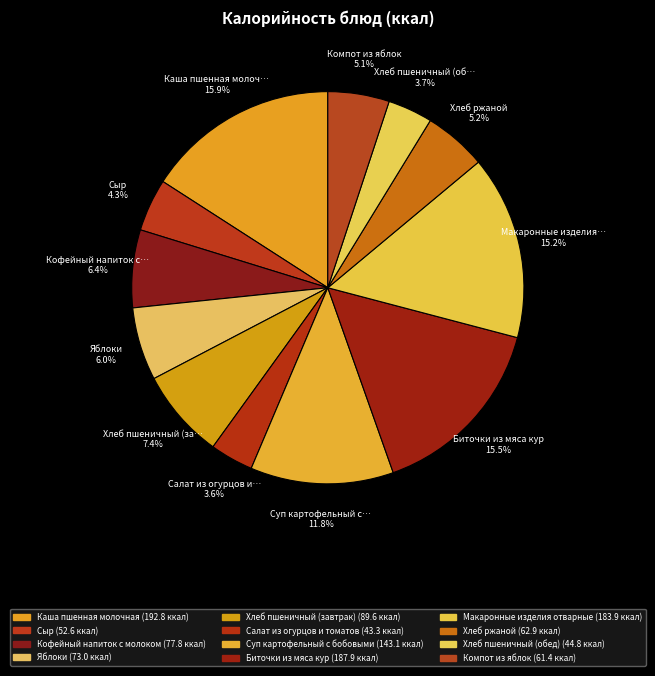

How many segments does this pie chart have?

12